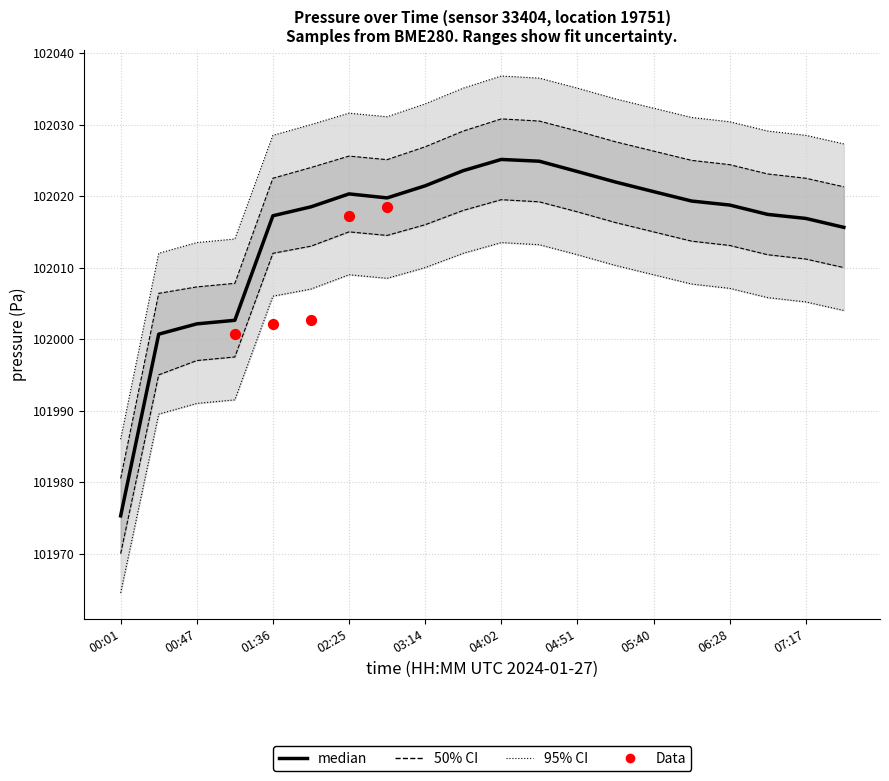

Between 05:15 and 04:02, which is larger?

04:02